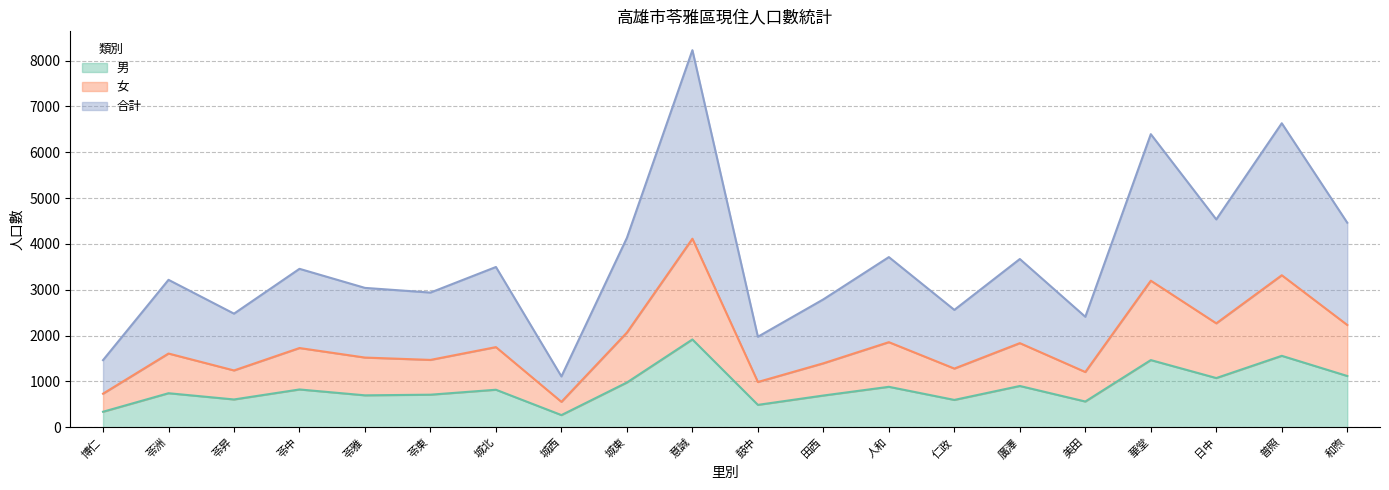

Which category has the highest value in the 合計 series?

意誠